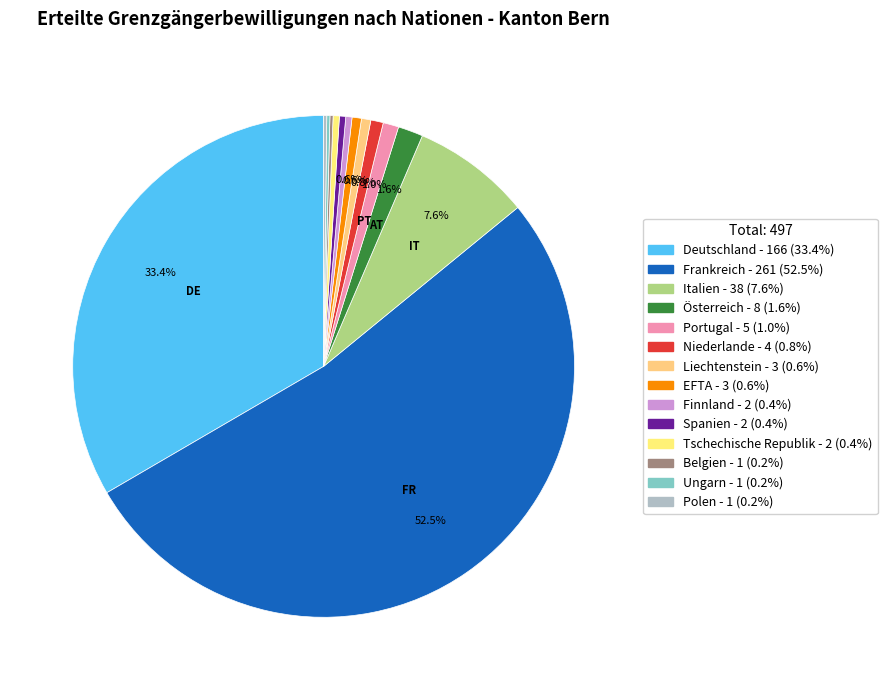

What is the majority slice?

Frankreich